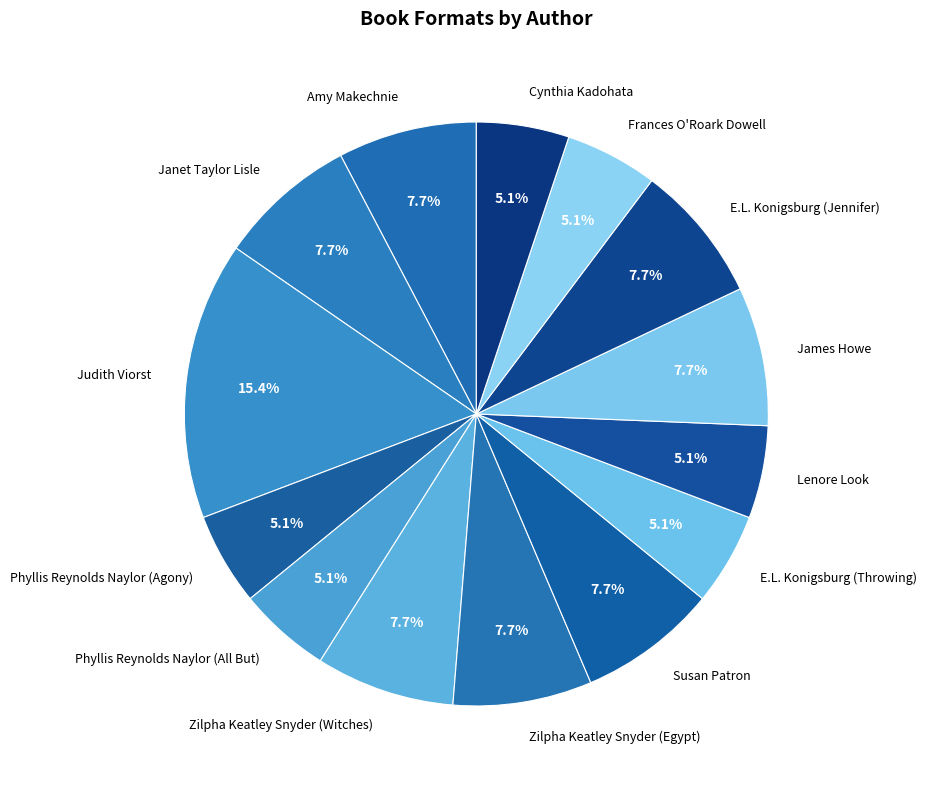

Which has a higher value, Phyllis Reynolds Naylor (All But) or Zilpha Keatley Snyder (Witches)?

Zilpha Keatley Snyder (Witches)